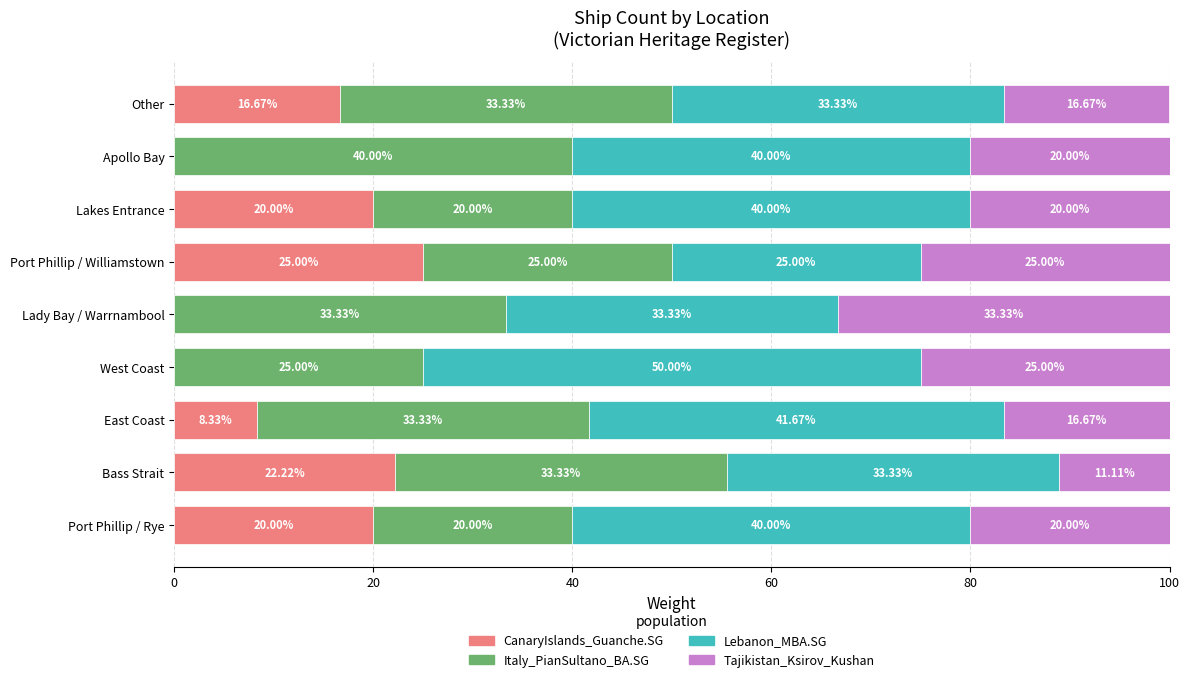

What is the sum of all CanaryIslands_Guanche.SG values?

112.2